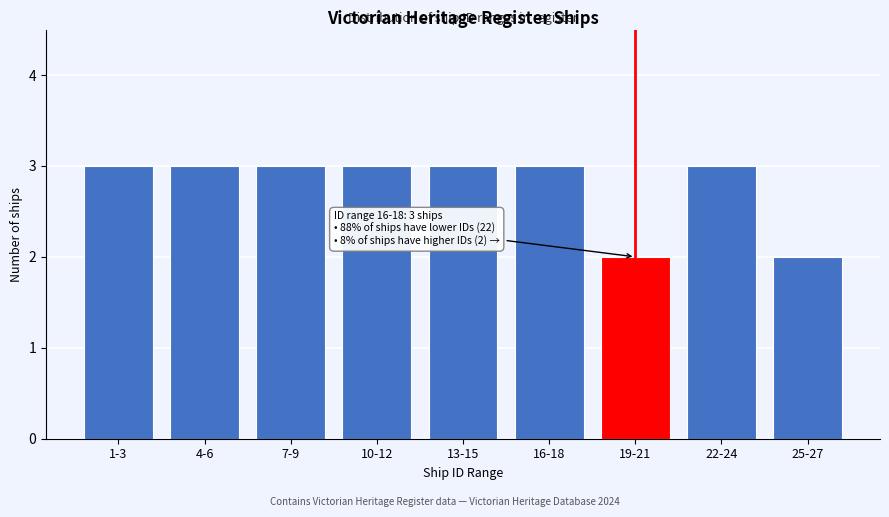

Reading left to right, extract all data points from this chart.

3	3	3	3	3	3	2	3	2